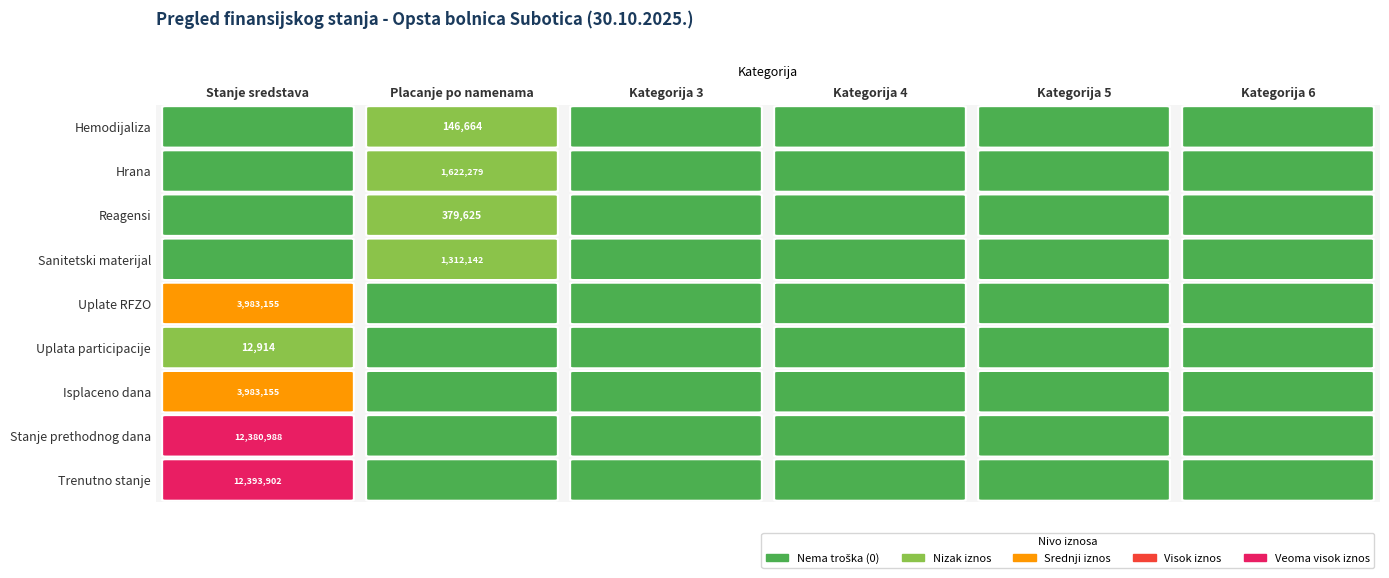

Reading right to left, list all the values displayed in this chart.

Hemodijaliza: 0.0	0.0	0.0	0.0	146664.0	0.0
Hrana: 0.0	0.0	0.0	0.0	1622279.2	0.0
Reagensi: 0.0	0.0	0.0	0.0	379625.4	0.0
Sanitetski materijal: 0.0	0.0	0.0	0.0	1312141.8	0.0
Uplate RFZO: 0.0	0.0	0.0	0.0	0.0	3983155.4
Uplata participacije: 0.0	0.0	0.0	0.0	0.0	12914.0
Isplaceno dana: 0.0	0.0	0.0	0.0	0.0	3983155.4
Stanje prethodnog dana: 0.0	0.0	0.0	0.0	0.0	12380988.1
Trenutno stanje: 0.0	0.0	0.0	0.0	0.0	12393902.1